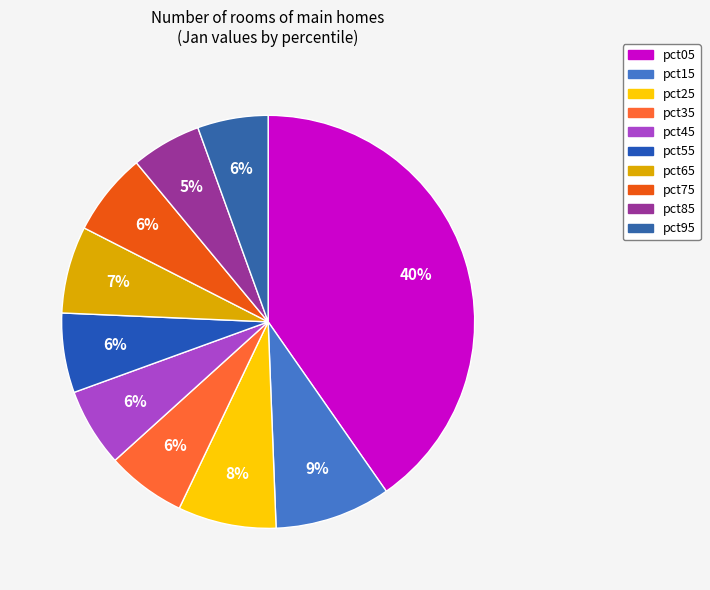

Is pct35 the majority of the pie?

No